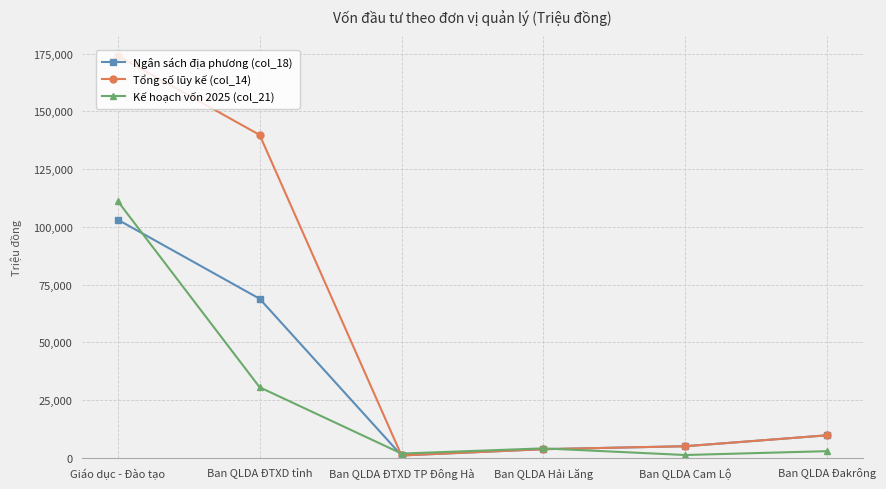

At which label does Tổng số lũy kế (col_14) reach its peak?

Giáo dục - Đào tạo